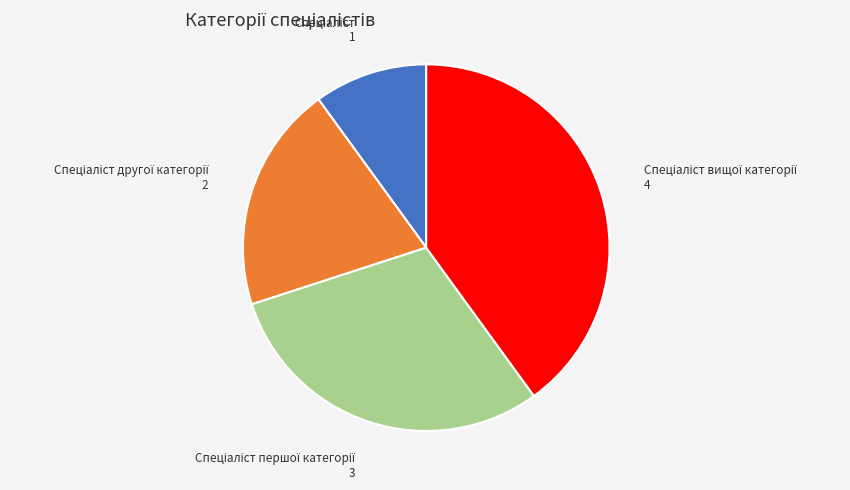

Is there any slice that represents more than half of the pie?

No